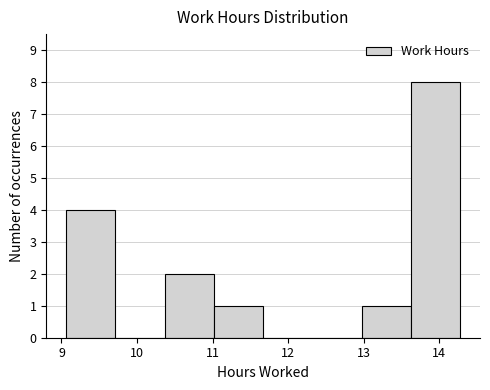

Reading left to right, list every bar in this chart as the range it spans on the x-axis followed by its height. Neither the bar edges nor the heights are printed on the chart, so give them approximately, as read against the axes.

9.1 to 9.7: 4
9.7 to 10.4: 0
10.4 to 11.0: 2
11.0 to 11.7: 1
11.7 to 12.3: 0
12.3 to 13.0: 0
13.0 to 13.6: 1
13.6 to 14.3: 8